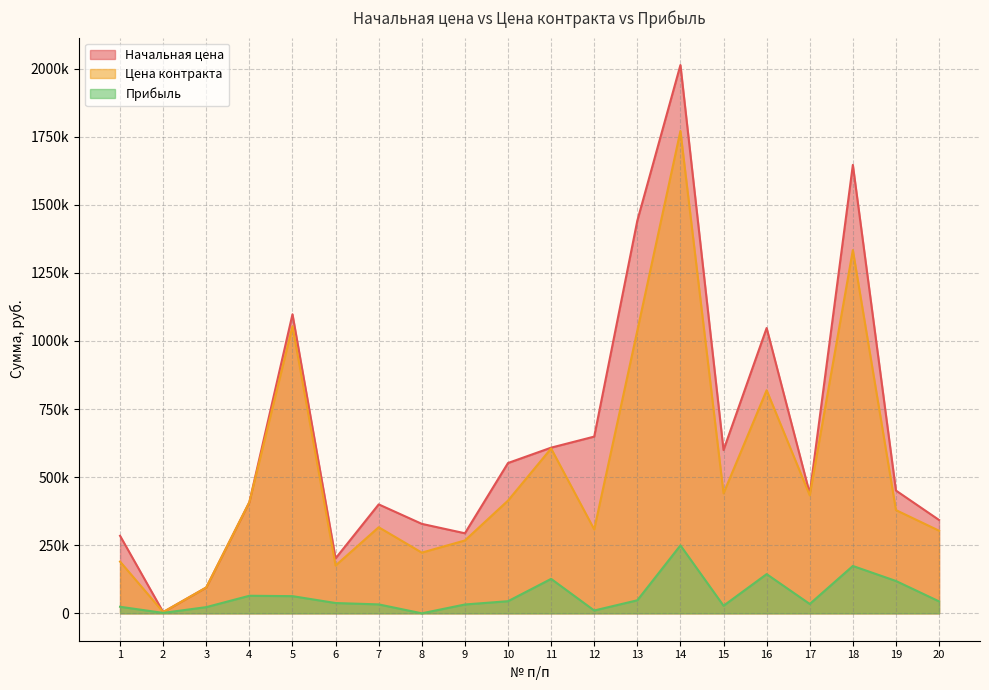

At which category does Начальная цена reach its first local valley?

2